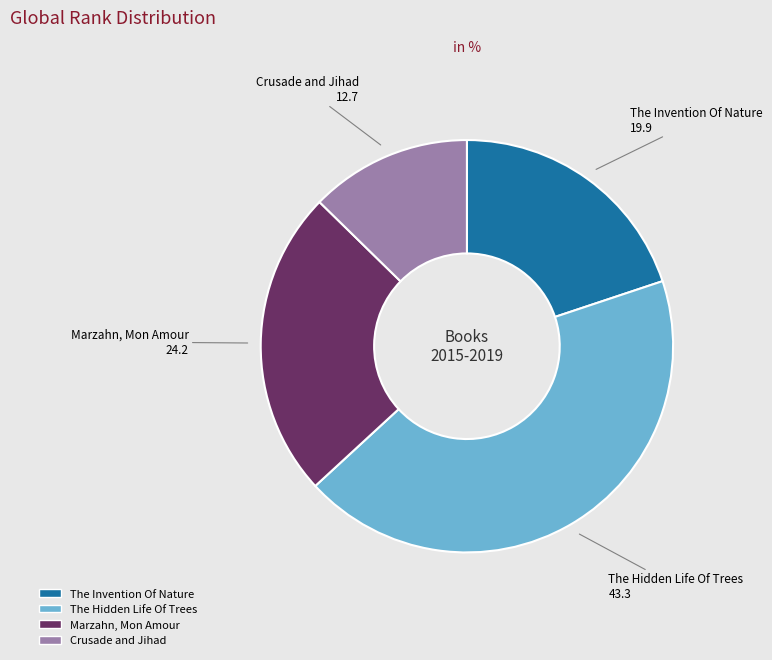

Do The Hidden Life Of Trees and Marzahn, Mon Amour together represent more than half of the pie?

Yes